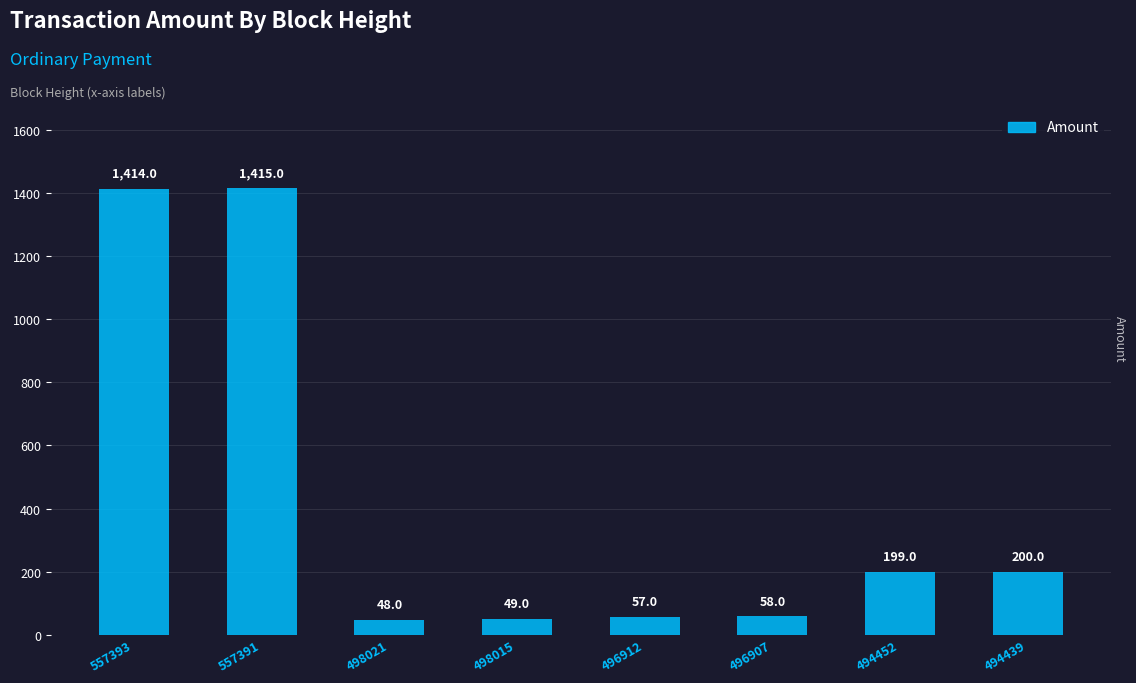

Rank the categories by value from highest to lowest.

557391, 557393, 494439, 494452, 496907, 496912, 498015, 498021